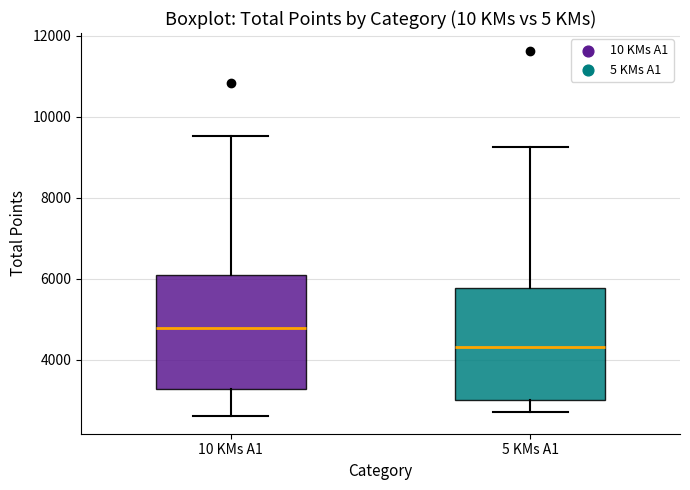

Where is the lower edge of the box for 10 KMs A1 on the y-axis? The values are not printed on the chart, so give them approximately, as read against the axis.

3200